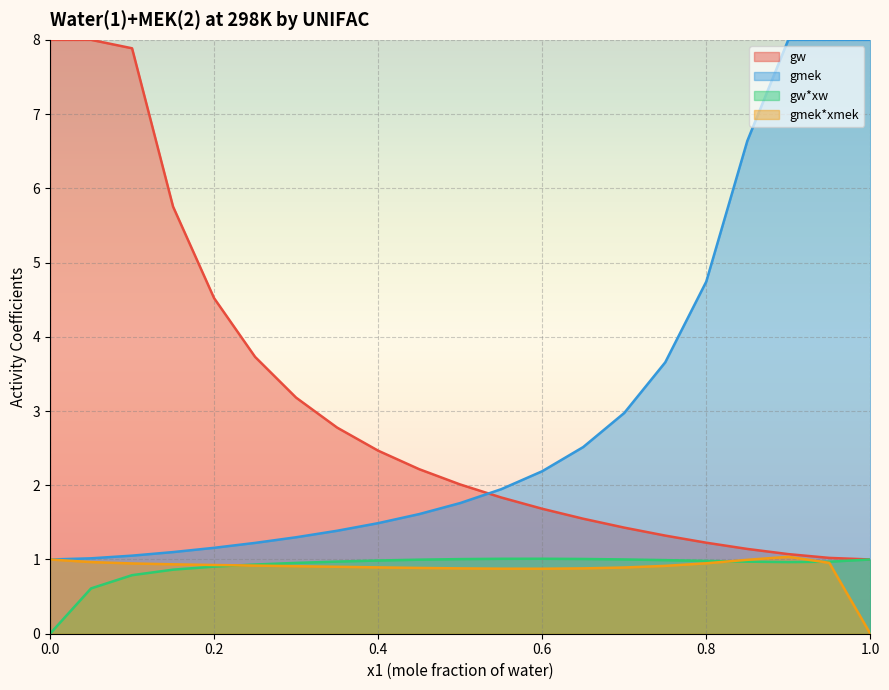

The gw series shows 2.9 at 0.2. True or false?

False